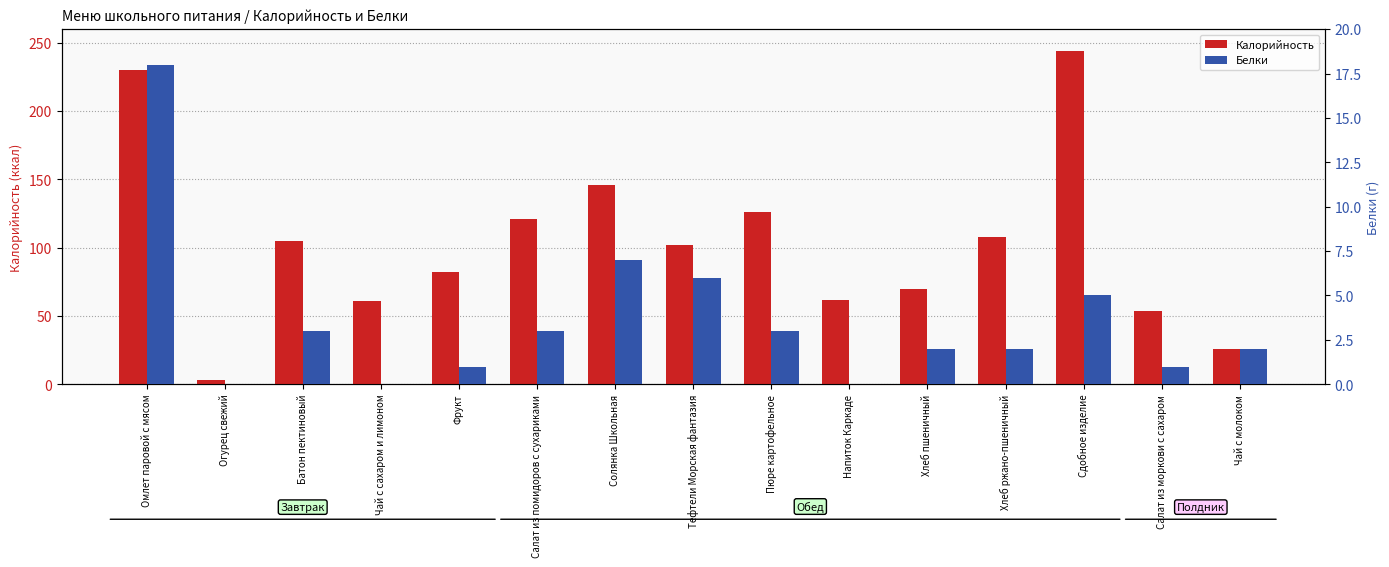

Where is Белки nearest to the value 9?

Солянка Школьная